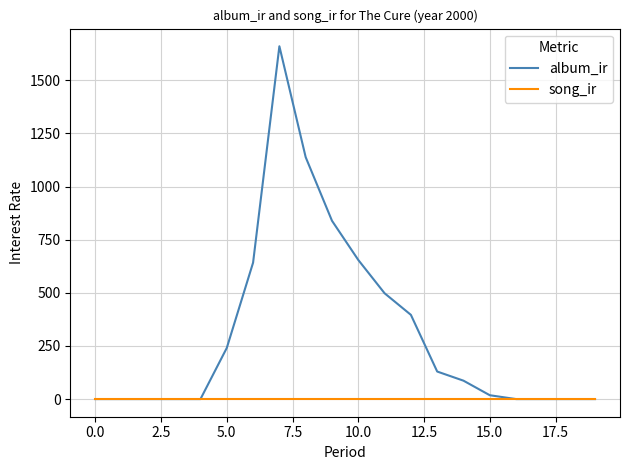

Which series has the largest range (max minus min)?

album_ir